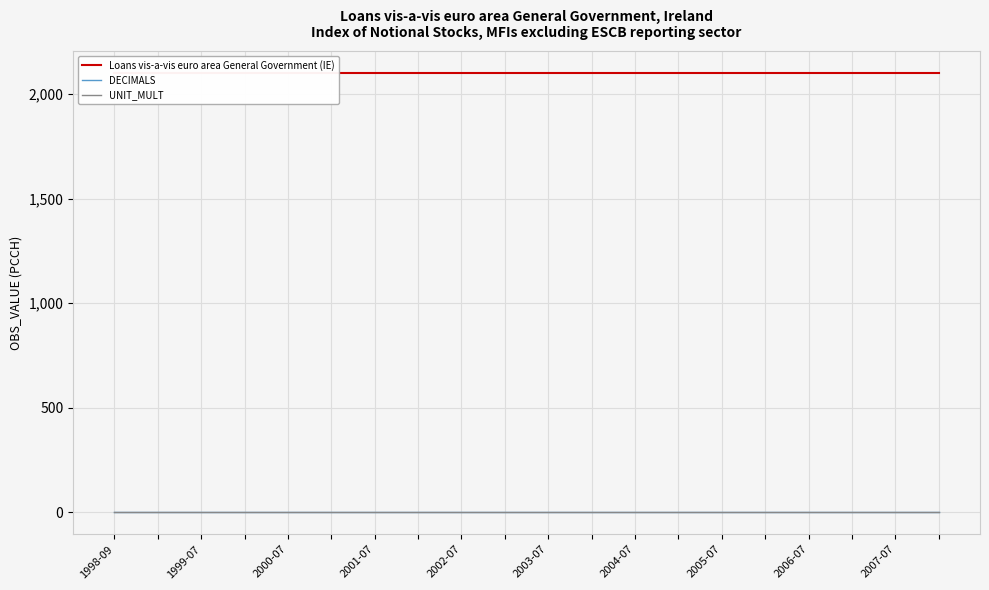

What are all the series names shown in the legend?

Loans vis-a-vis euro area General Government (IE), DECIMALS, UNIT_MULT